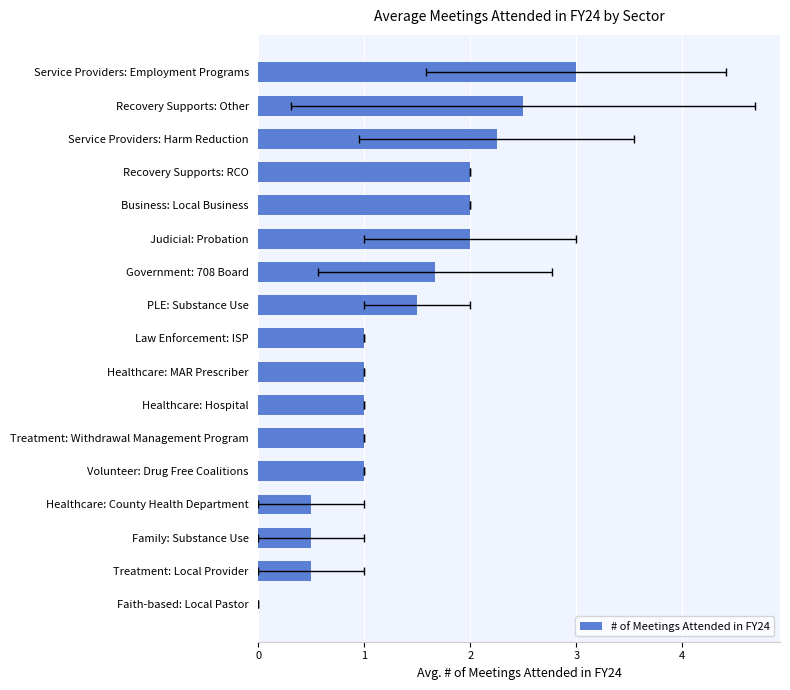

What is the difference between the maximum and second lowest values?

2.5